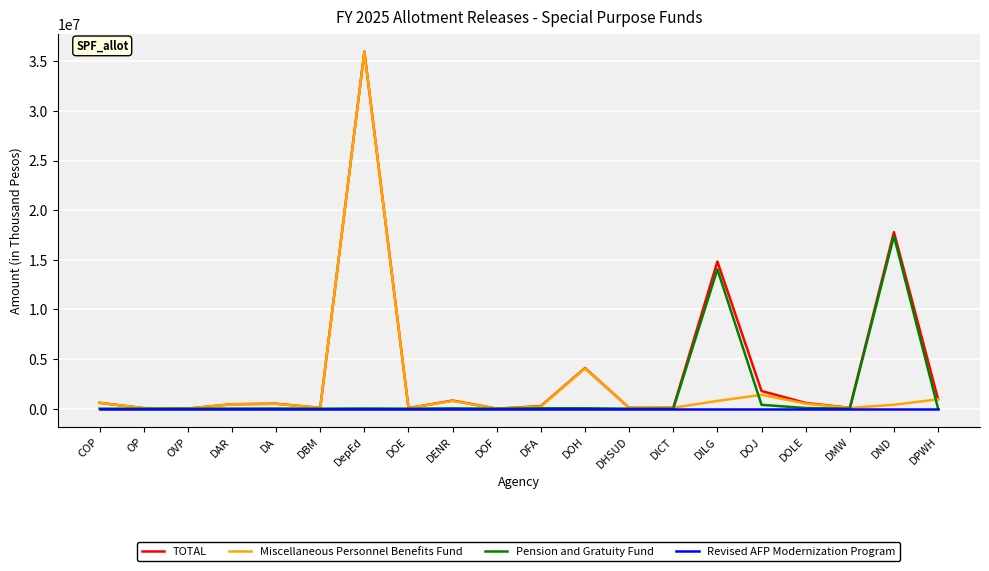

Is it true that Pension and Gratuity Fund equals 17387472 at DND?

True